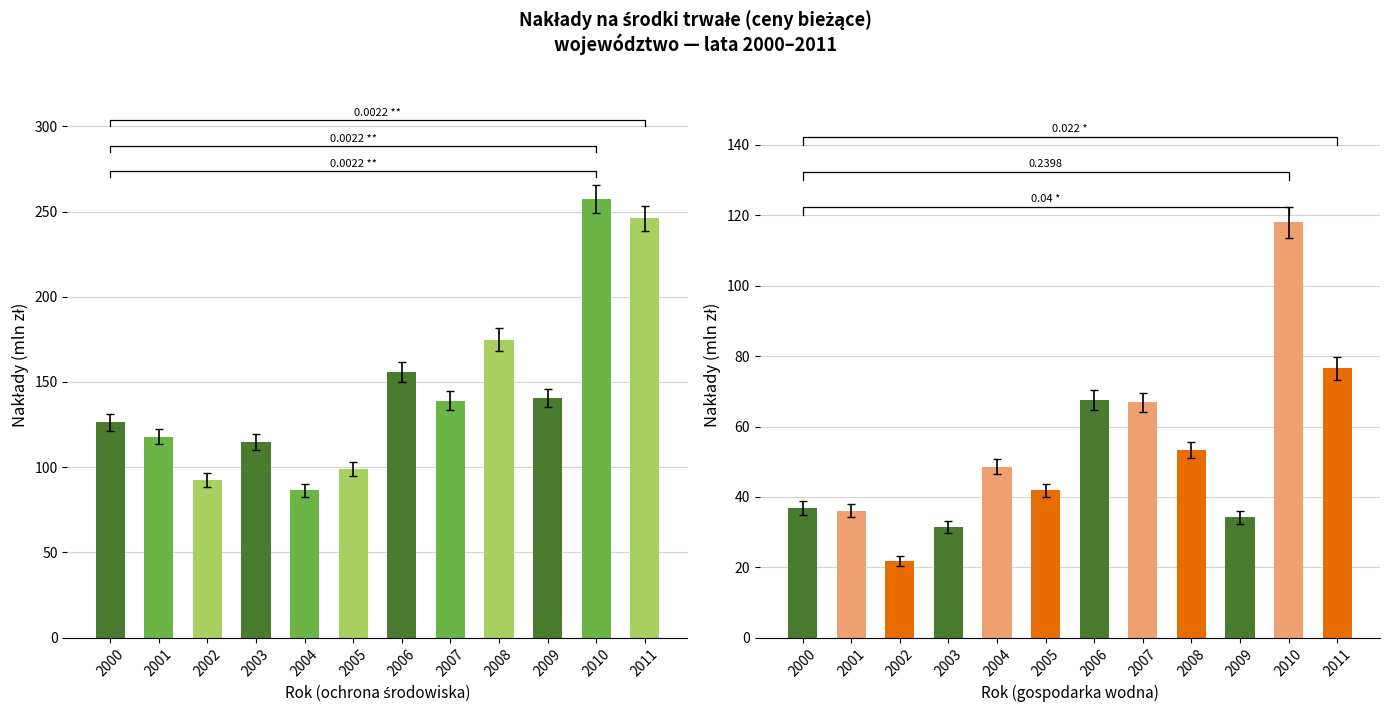

What is the value of the ochrona srodowiska bar at the 4th from the left?

114.9